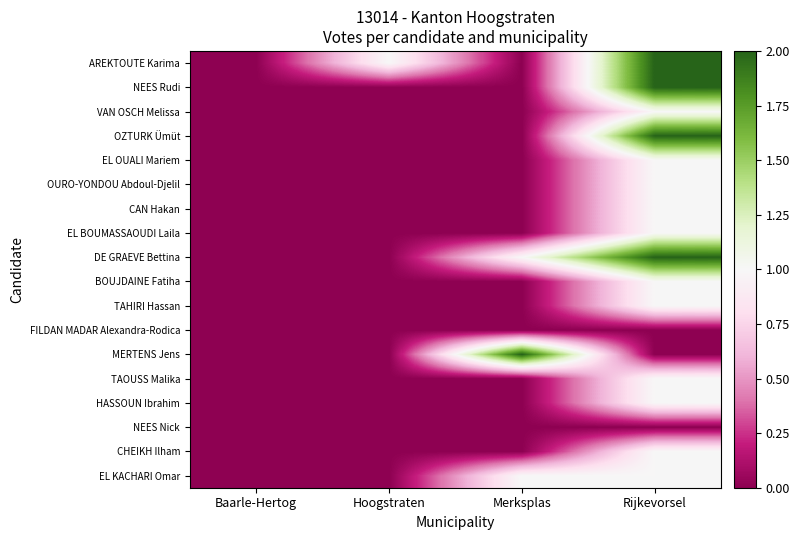

Between Baarle-Hertog and Rijkevorsel, which is larger?

Rijkevorsel